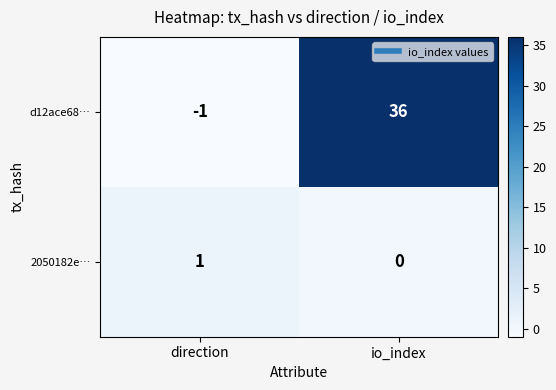

What is the sum of all d12ace68… values?

35